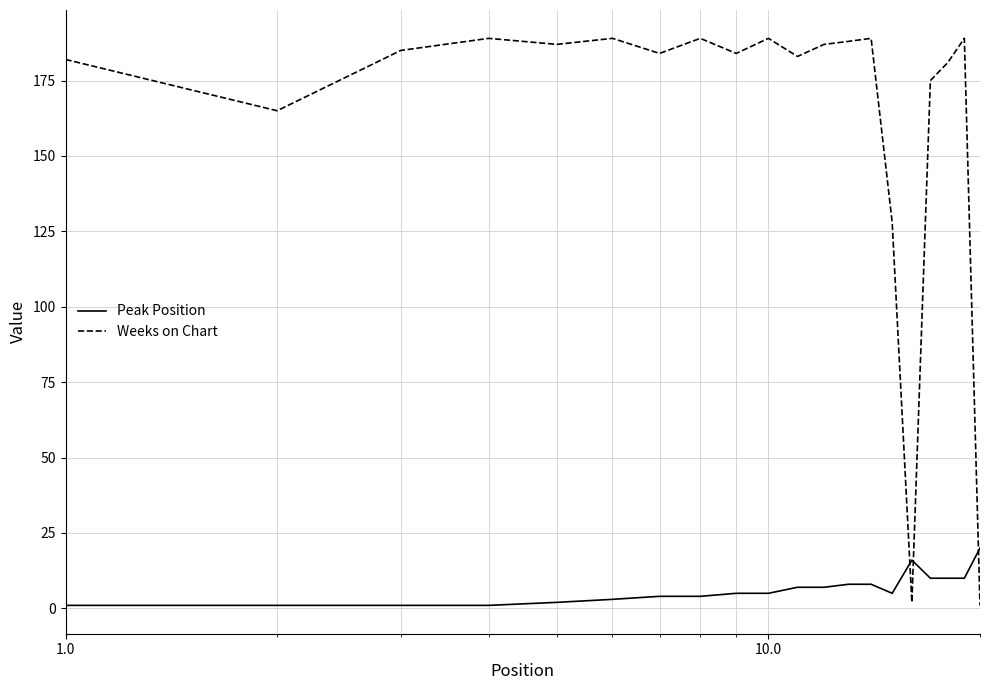

List the series in order of their peak value, highest first.

Weeks on Chart, Peak Position